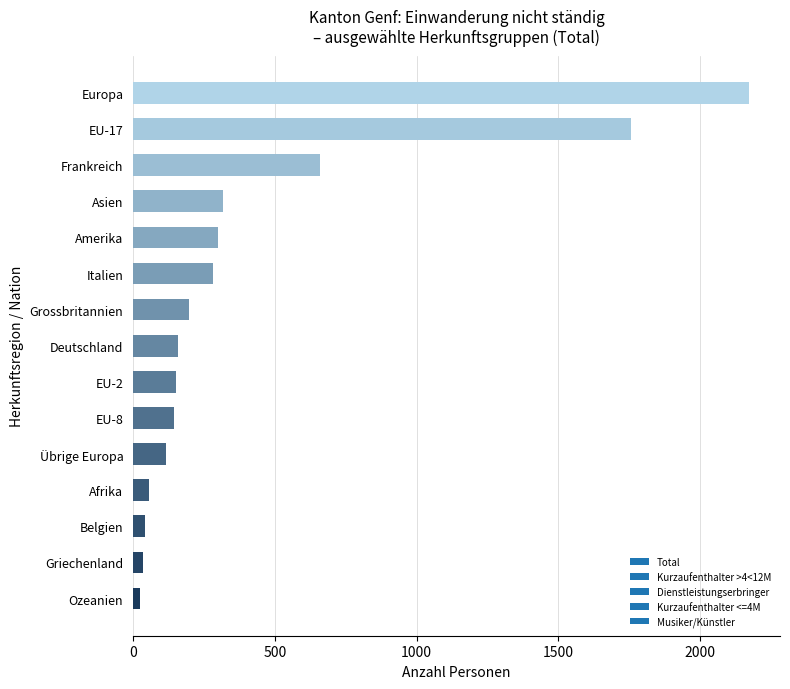

What is the average value?

427